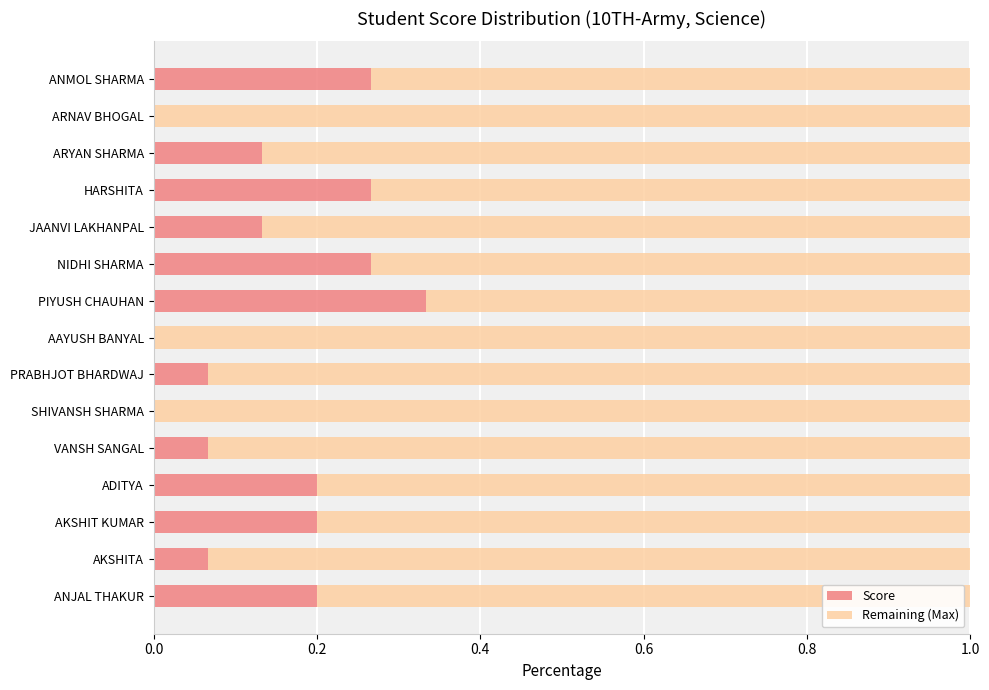

What is the sum of all Score values?

2.2